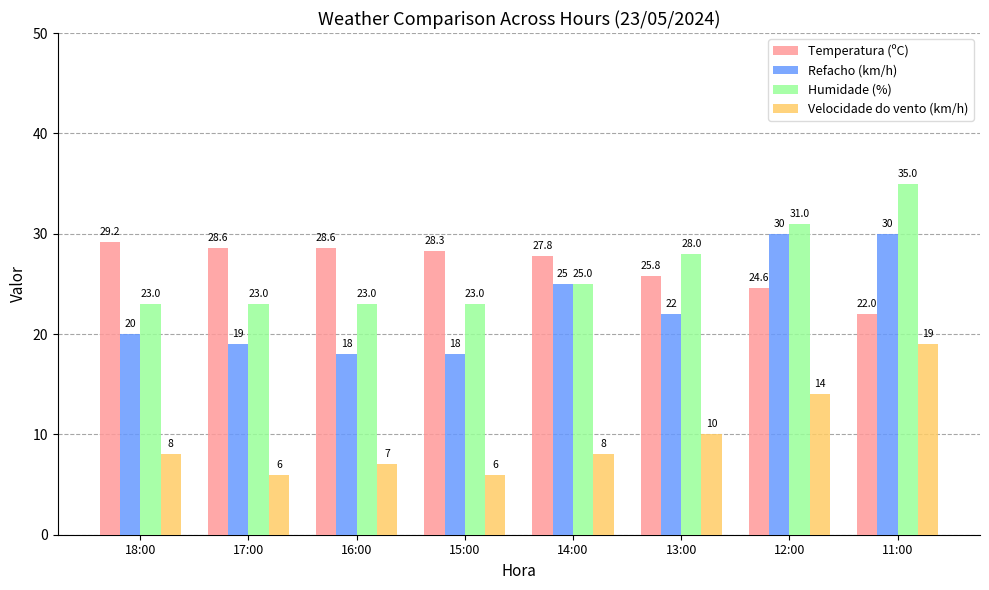

Count the number of categories in the chart.

8